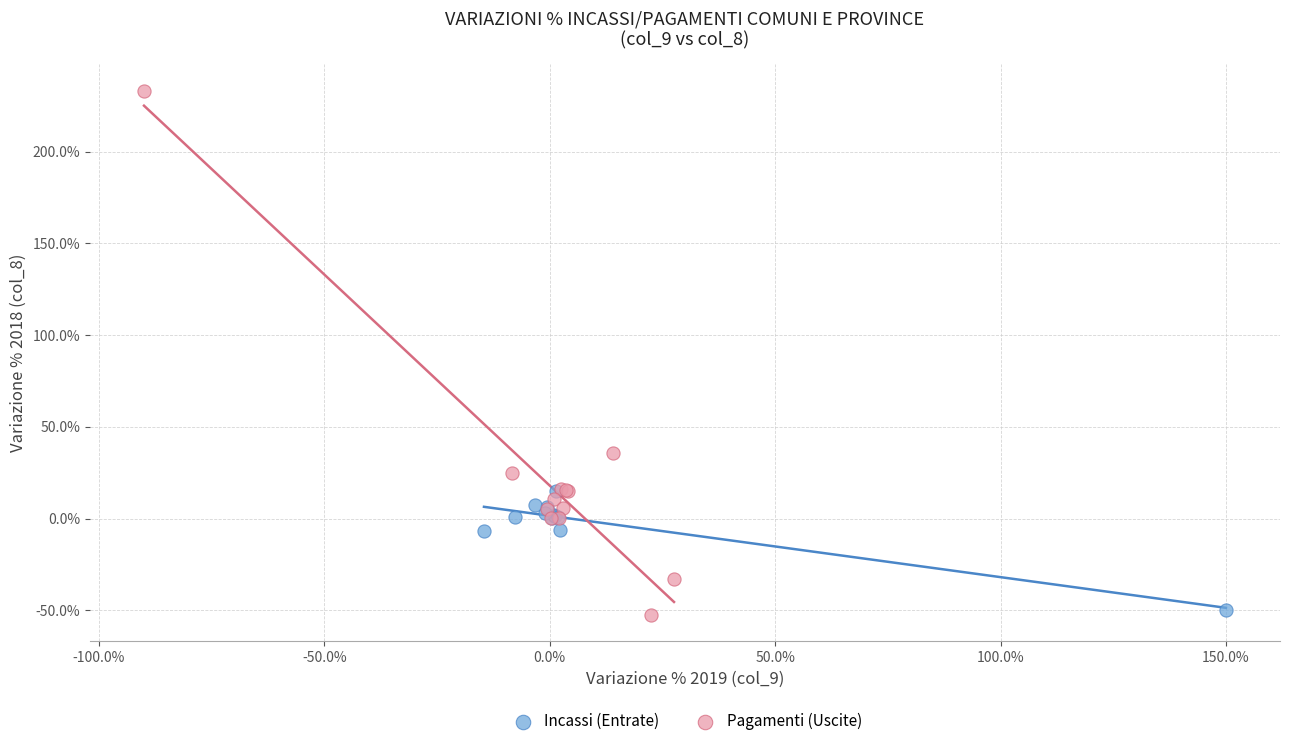

Which series has the widest spread of Y values?

Pagamenti (Uscite)